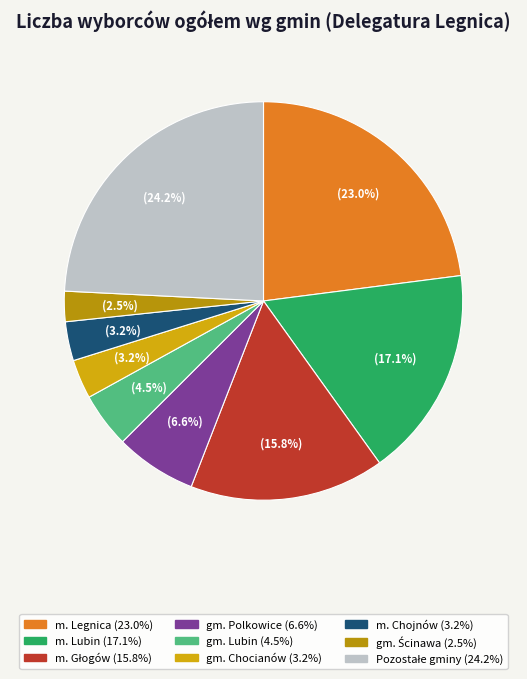

How many slices are in this pie chart?

9